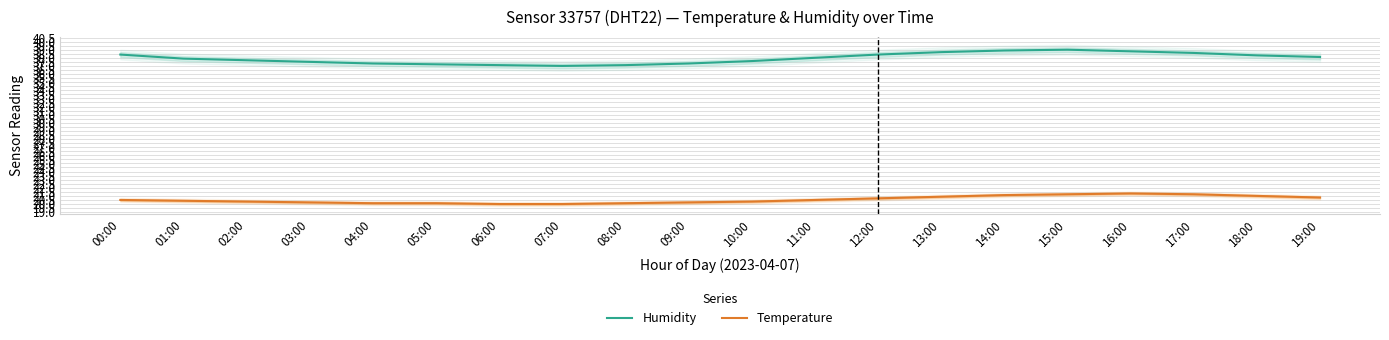

List the series in order of their overall mean, highest first.

Humidity, Temperature